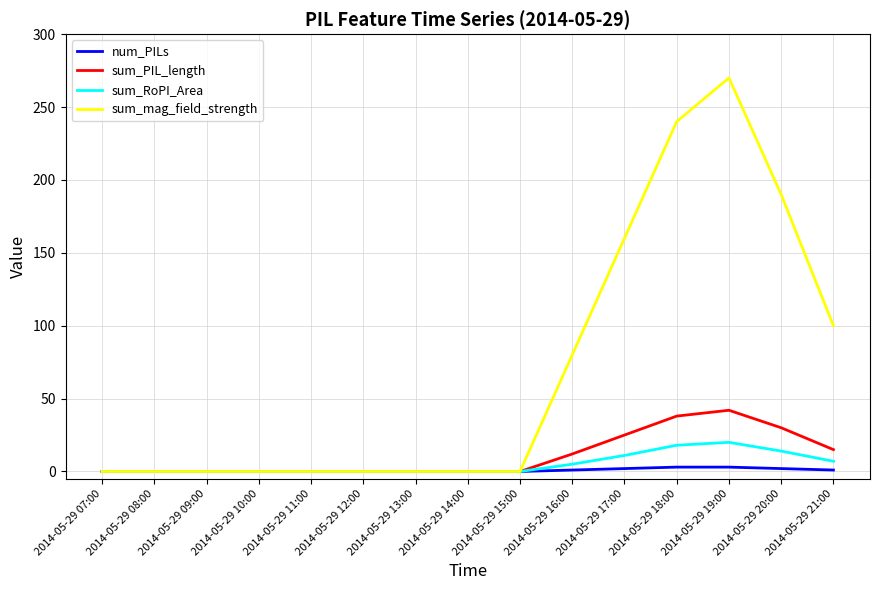

The num_PILs series shows 1 at 2014-05-29 16:00. True or false?

True